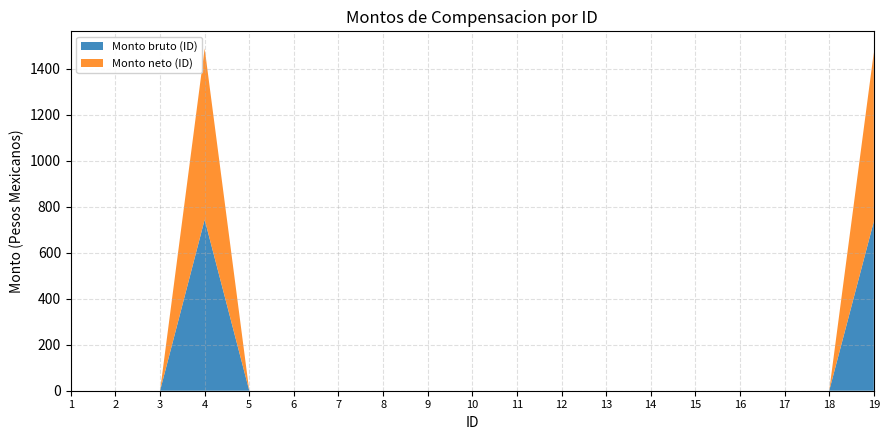

Reading left to right, what are all the values shown in this chart?

Monto bruto (ID): 0.0	0.0	0.0	743.9	0.0	0.0	0.0	0.0	0.0	0.0	0.0	0.0	0.0	0.0	0.0	0.0	0.0	0.0	735.3
Monto neto (ID): 0.0	0.0	0.0	743.9	0.0	0.0	0.0	0.0	0.0	0.0	0.0	0.0	0.0	0.0	0.0	0.0	0.0	0.0	735.3